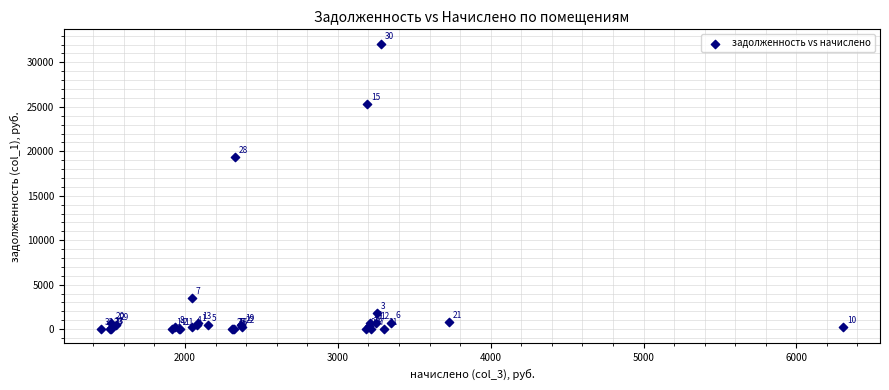

What Y value in the scatter plot is closest to 16055?

19390.5